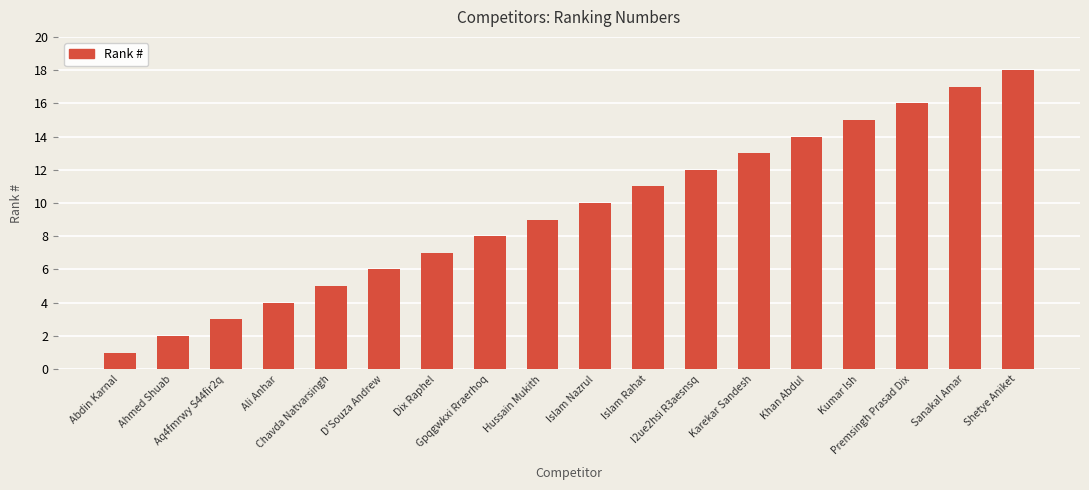

What position from the left is Islam Nazrul?

10